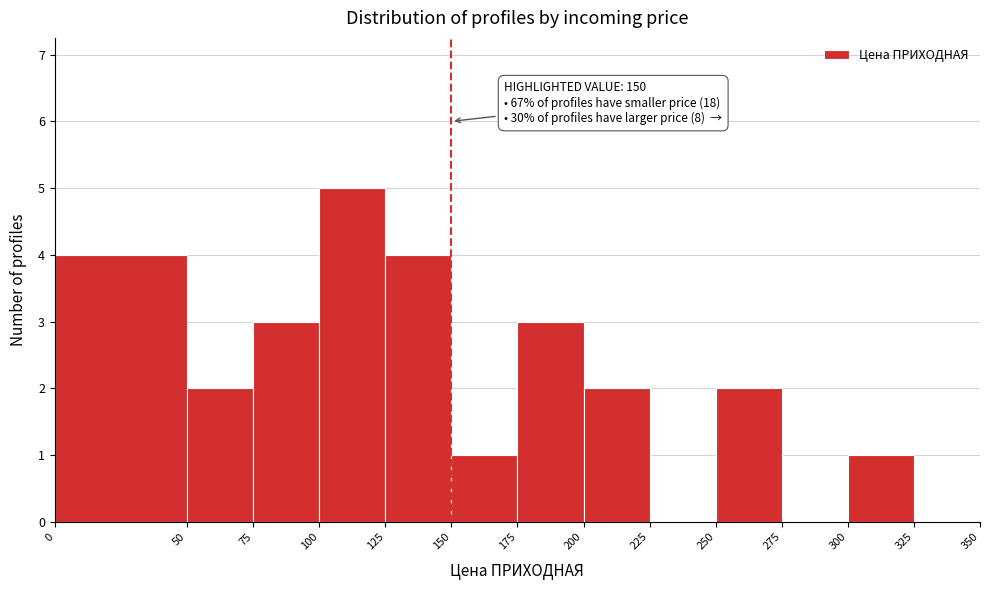

Over which range of the x-axis is the bar tallest?

100 to 125